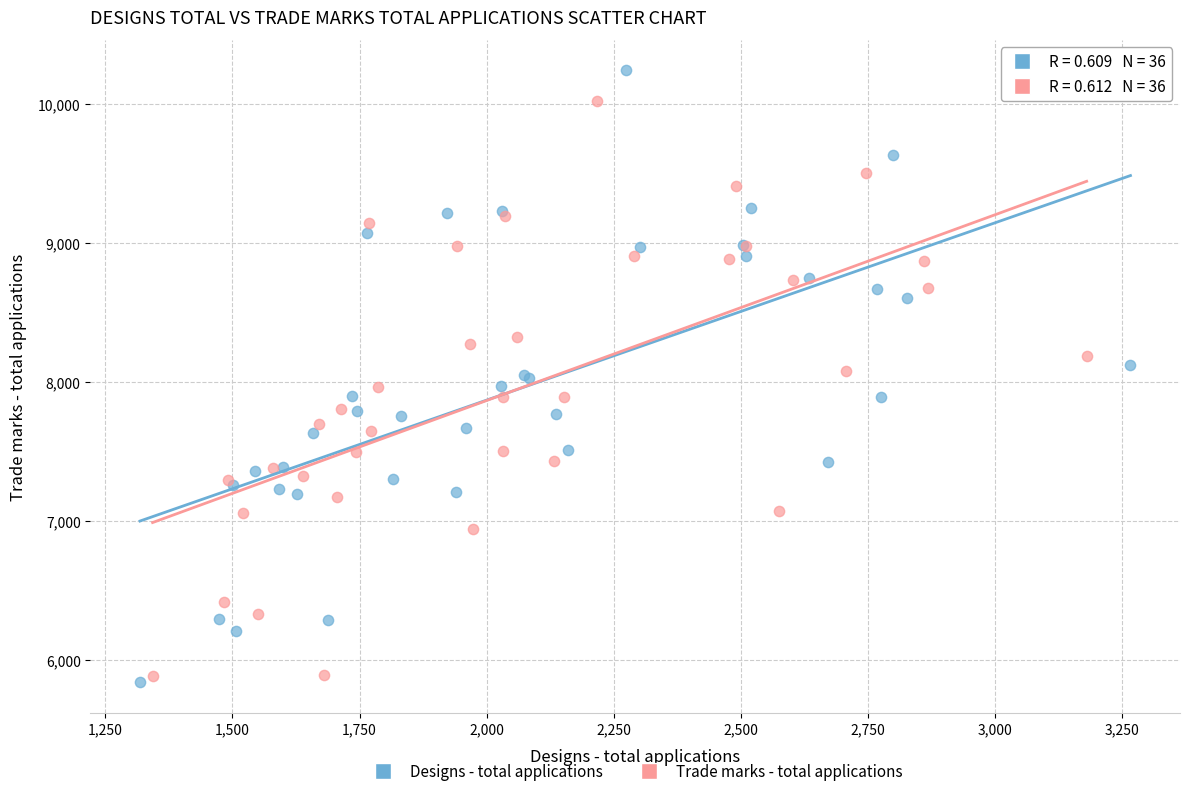

Which series has the widest spread of Y values?

Designs - total applications